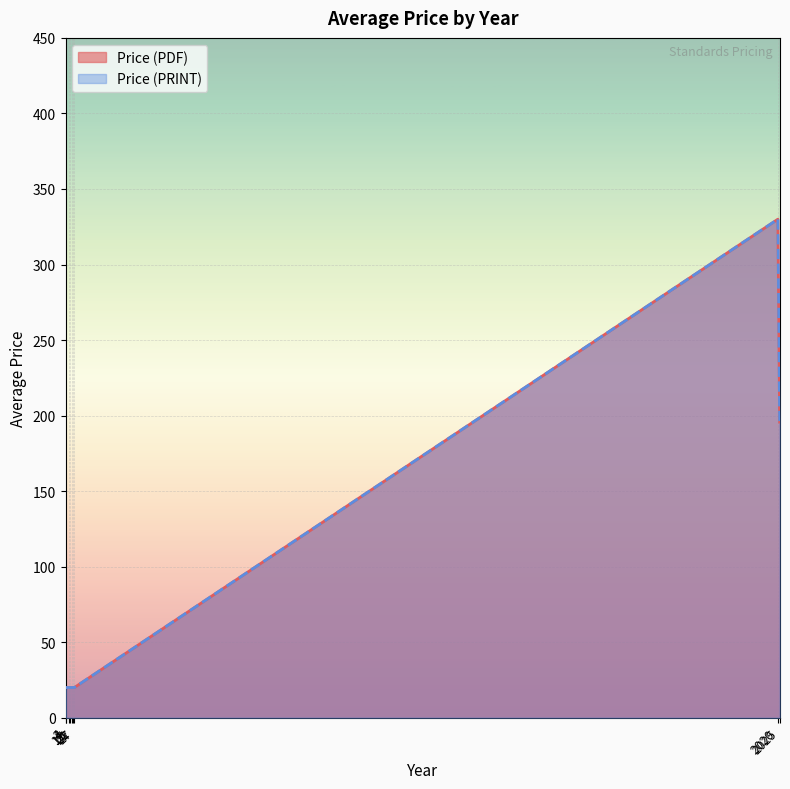

How many data points does each series have?

29